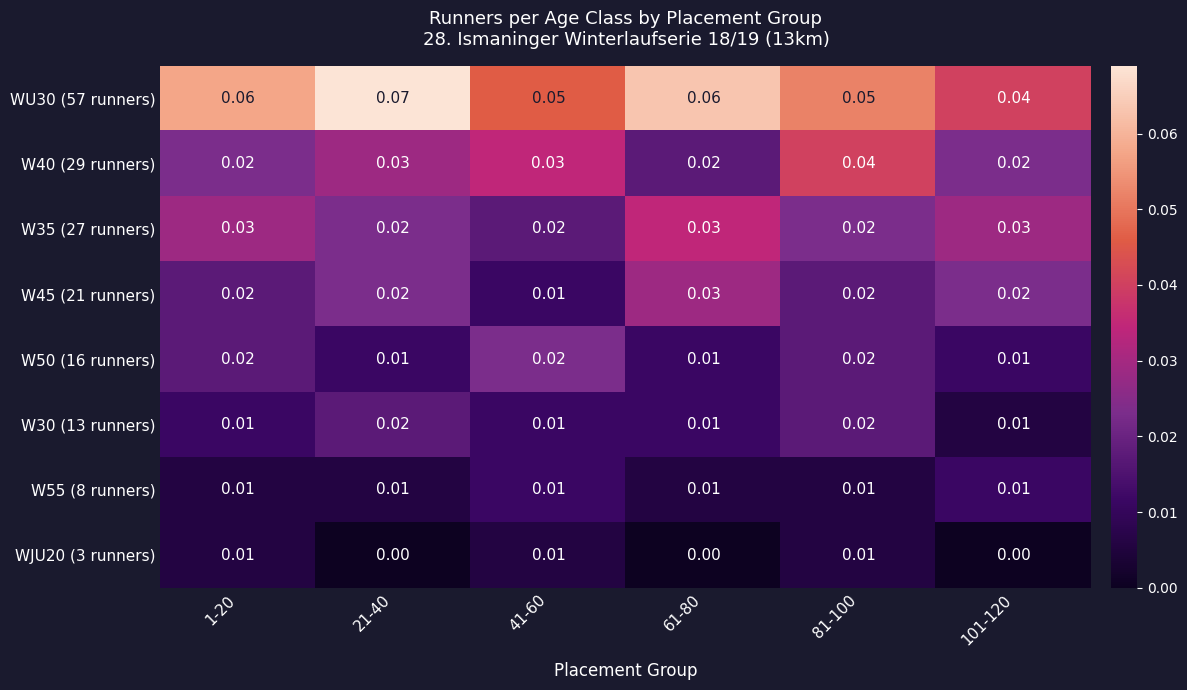

Is the value of W55 (8 runners) at 21-40 greater than the value of W40 (29 runners) at 1-20?

No